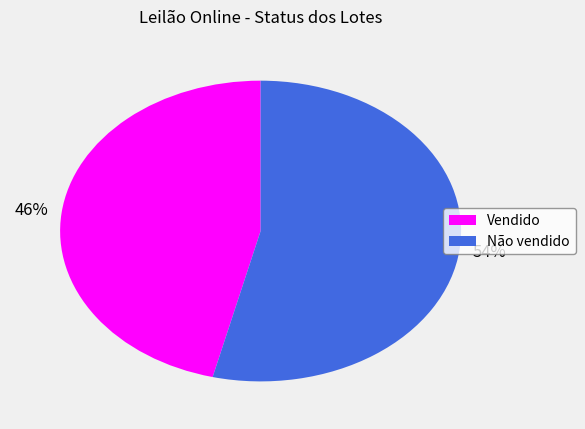

To the nearest percent, what portion does Não vendido represent?

54%